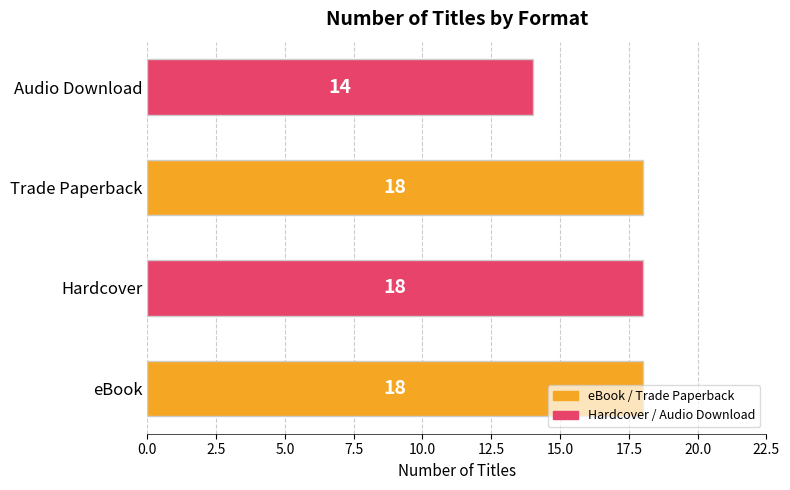

Does the chart contain stacked bars?

No